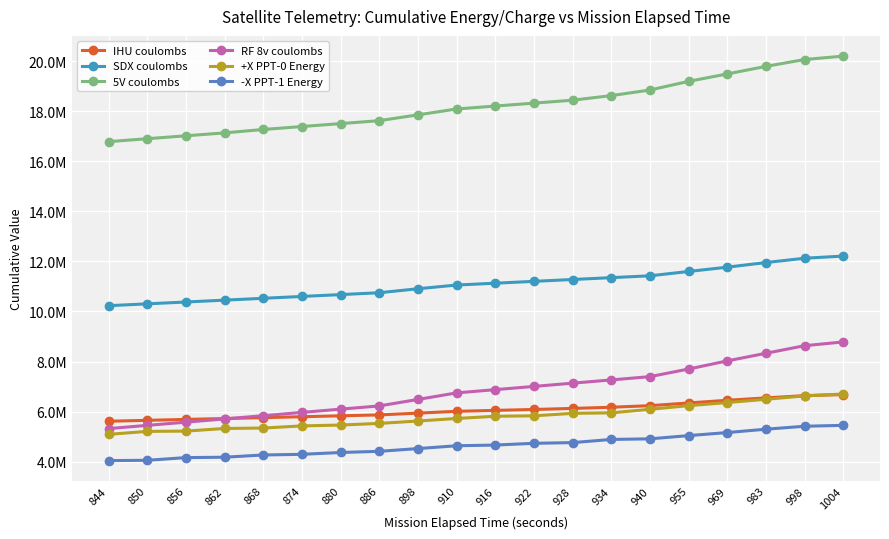

Rank the categories by 5V coulombs value from highest to lowest.

1004, 998, 983, 969, 955, 940, 934, 928, 922, 916, 910, 898, 886, 880, 874, 868, 862, 856, 850, 844